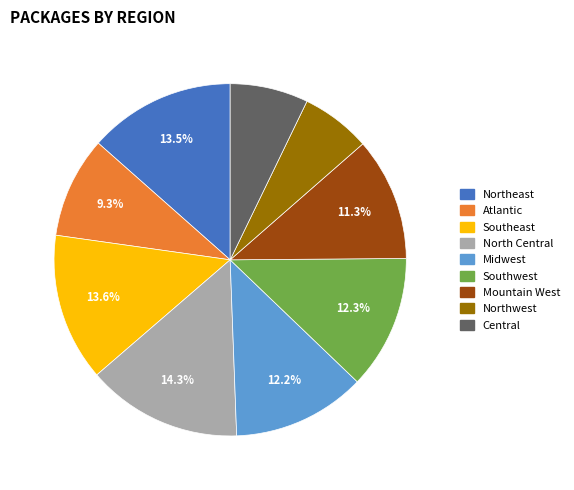

Which has a higher value, Northwest or Central?

Central